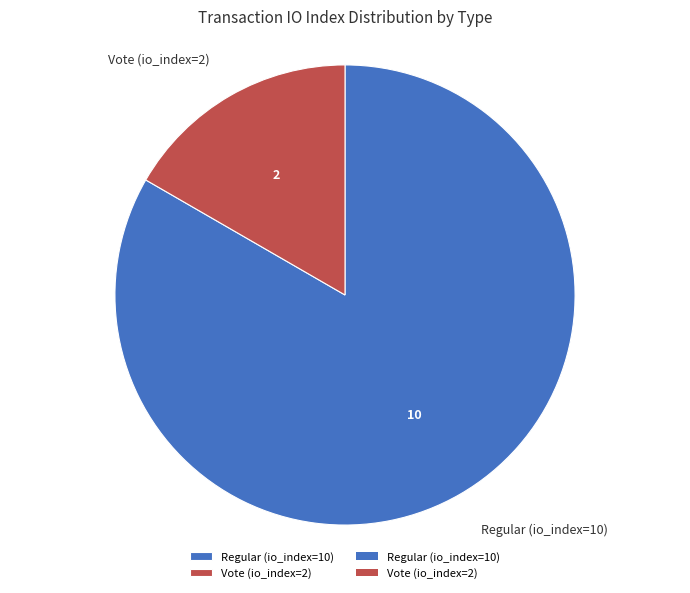

Between Regular (io_index=10) and Vote (io_index=2), which is larger?

Regular (io_index=10)